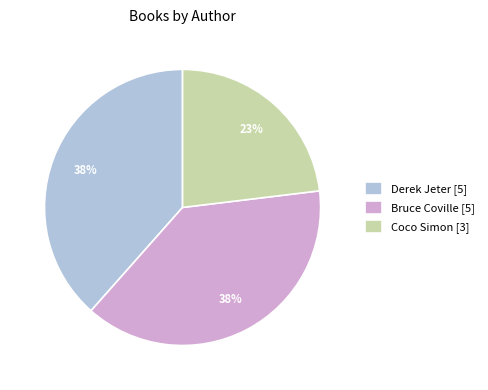

Which has a higher value, Derek Jeter or Coco Simon?

Derek Jeter